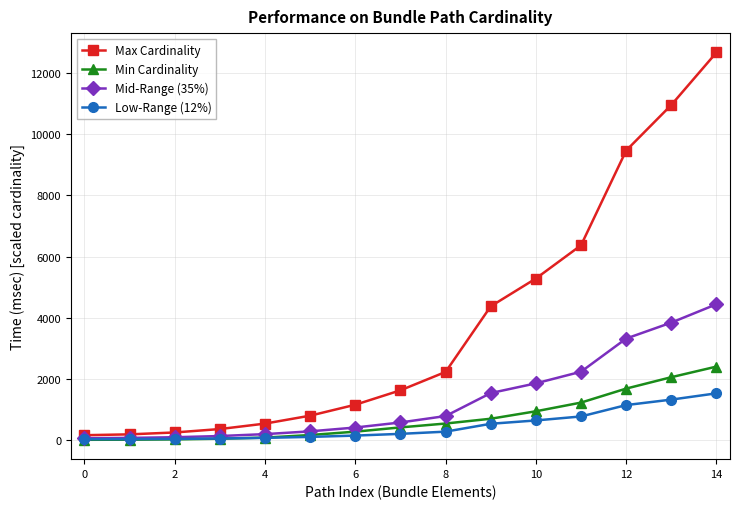

Which series has the largest total across all categories?

Max Cardinality